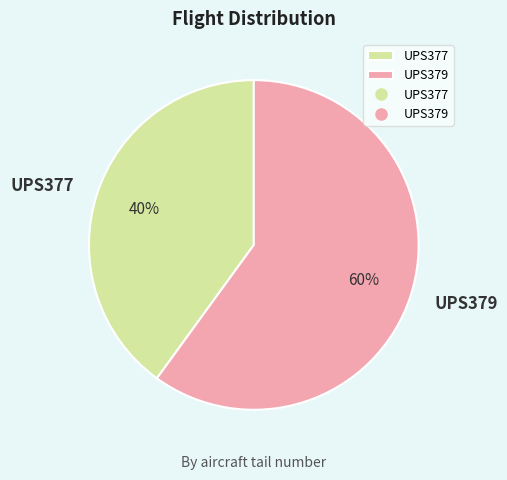

Count the number of slices in the pie.

2